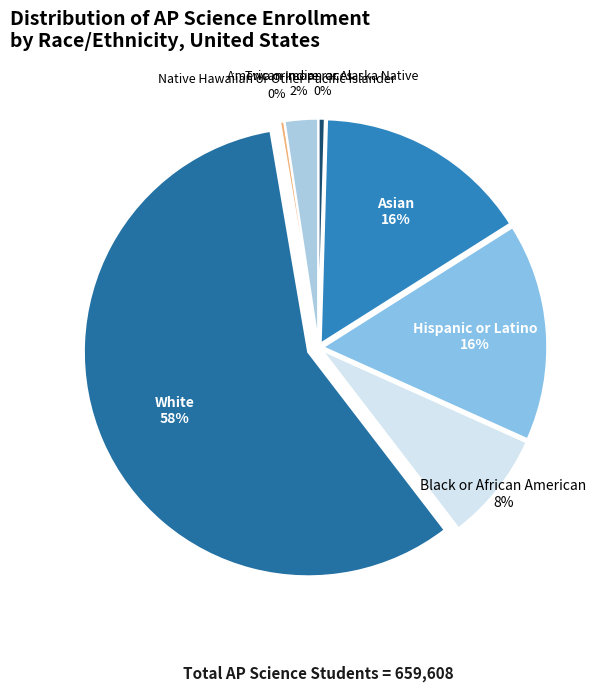

Which category accounts for the majority?

White